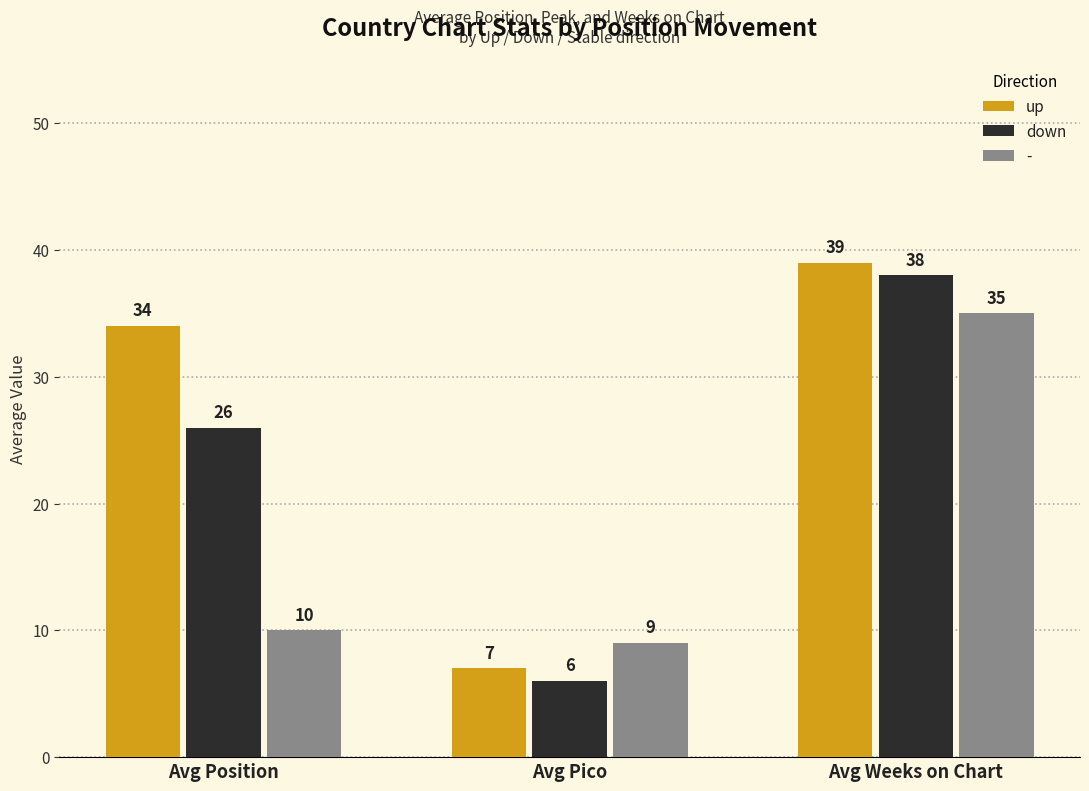

What value does the down series have at Avg Pico, to the nearest 5?

5